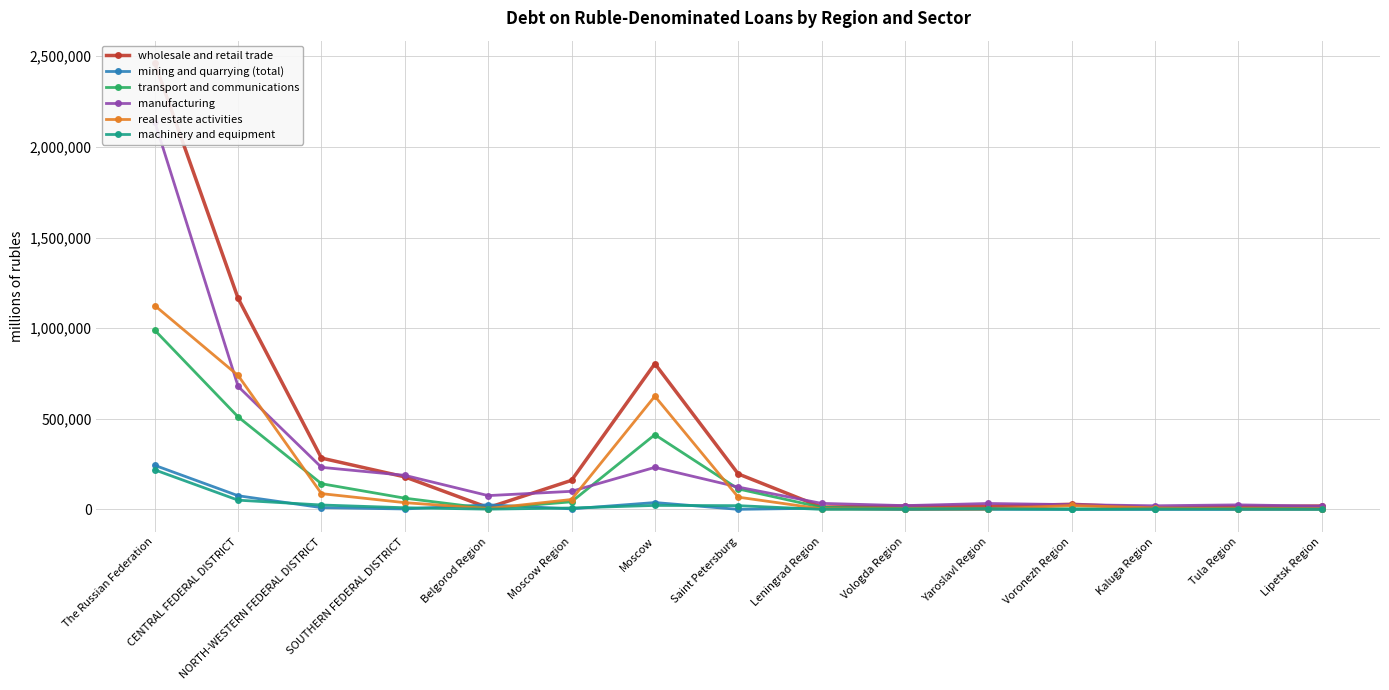

The value of machinery and equipment at Tula Region is 445. True or false?

False